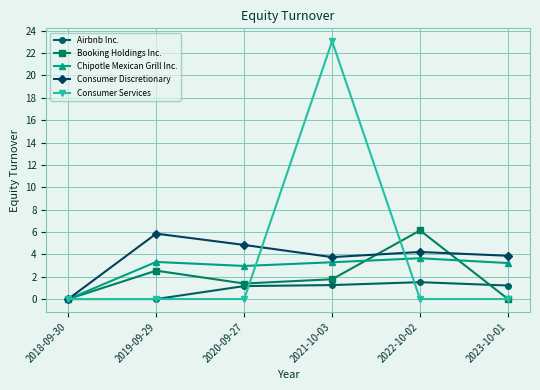

What is the average value of the Consumer Discretionary series?

3.8